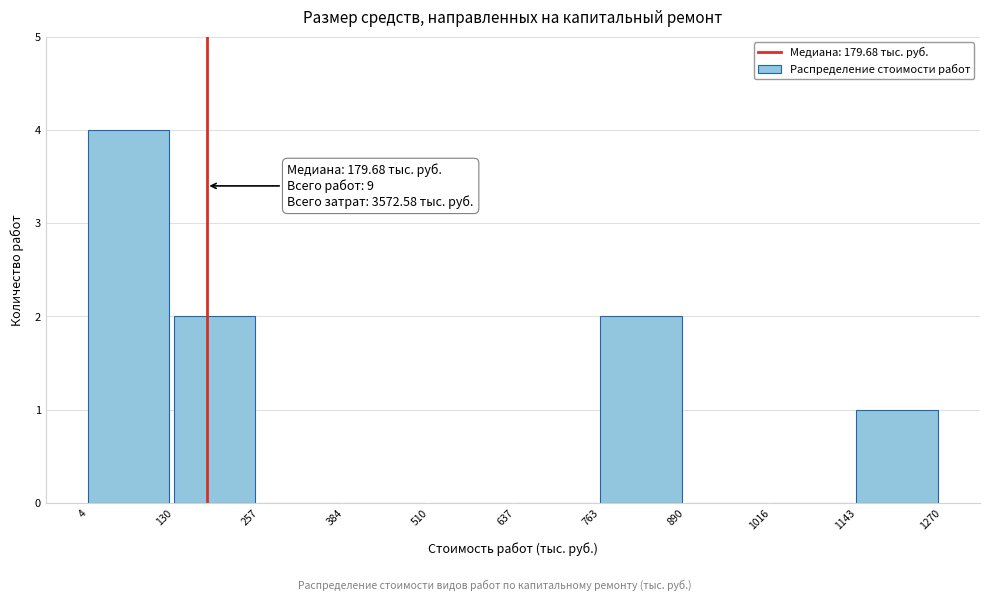

Which range on the x-axis has the tallest bar?

4 to 130